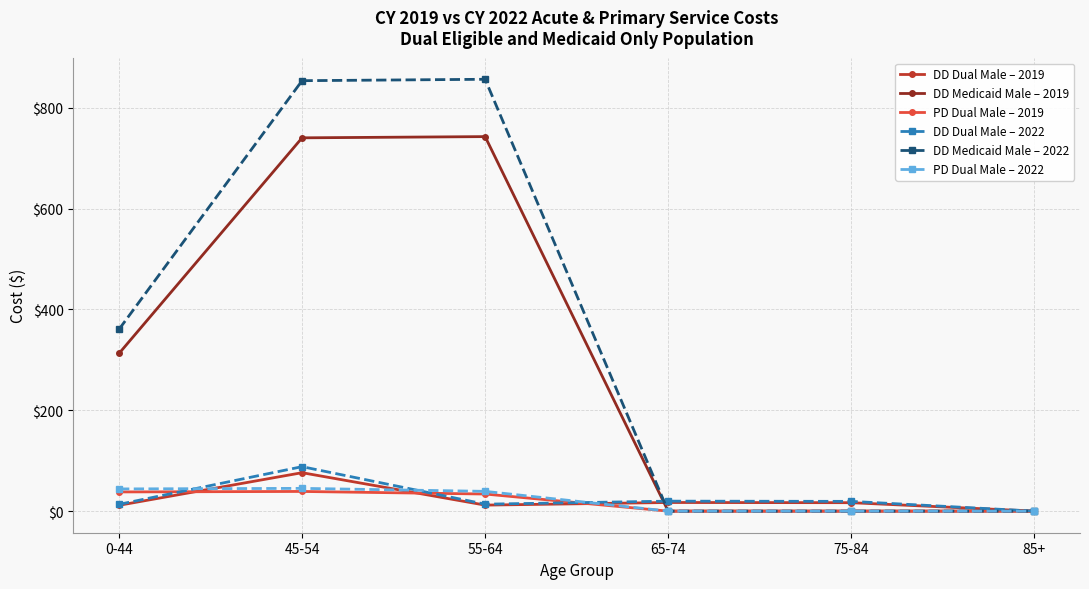

What is the value of the DD Medicaid Male – 2019 point at the 1st from the left?

312.8